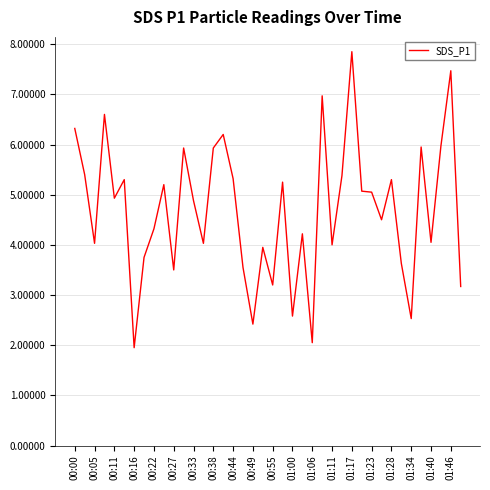

Reading right to left, transcribe all the data shown in this chart.

3.2	7.5	6.0	4.0	6.0	2.5	3.6	5.3	4.5	5.0	5.1	7.8	5.4	4.0	7.0	2.0	4.2	2.6	5.2	3.2	4.0	2.4	3.5	5.3	6.2	5.9	4.0	4.9	5.9	3.5	5.2	4.3	3.8	1.9	5.3	4.9	6.6	4.0	5.4	6.3